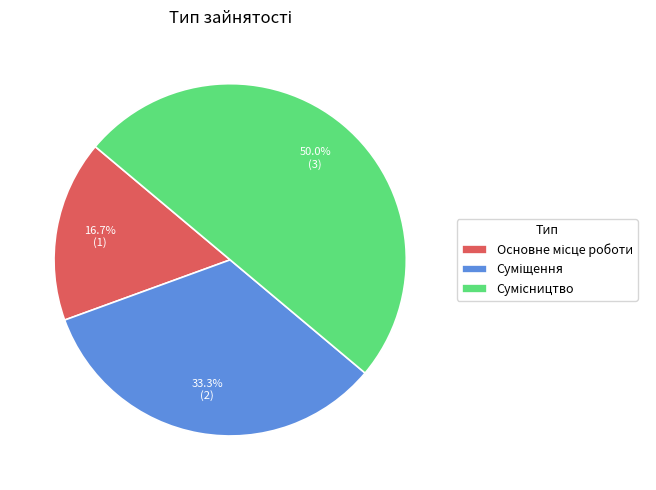

Which category has the smallest portion of the pie?

Основне місце роботи